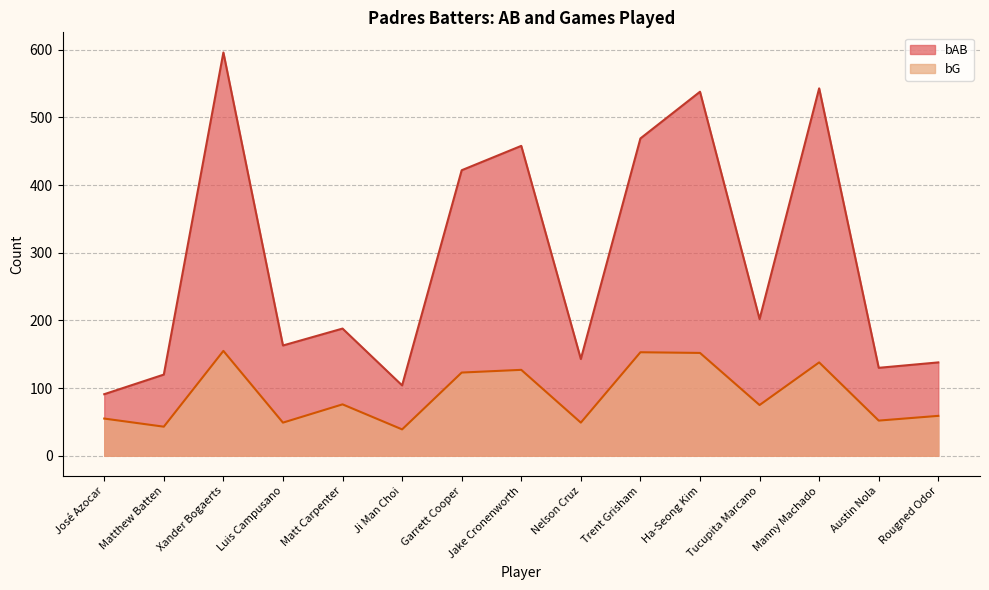

Where is the first local minimum for bG?

Matthew Batten